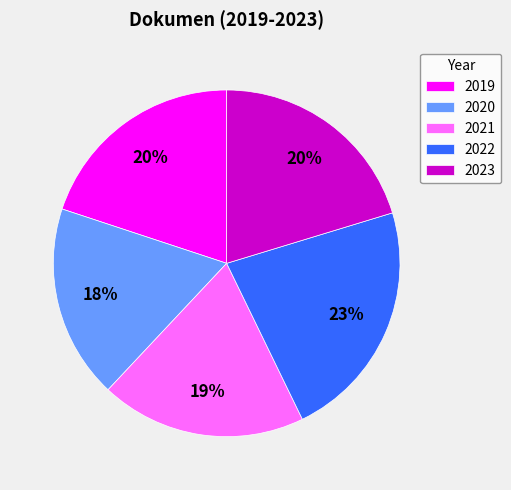

To the nearest percent, what is the combined percentage of 2019 and 2021?

39%